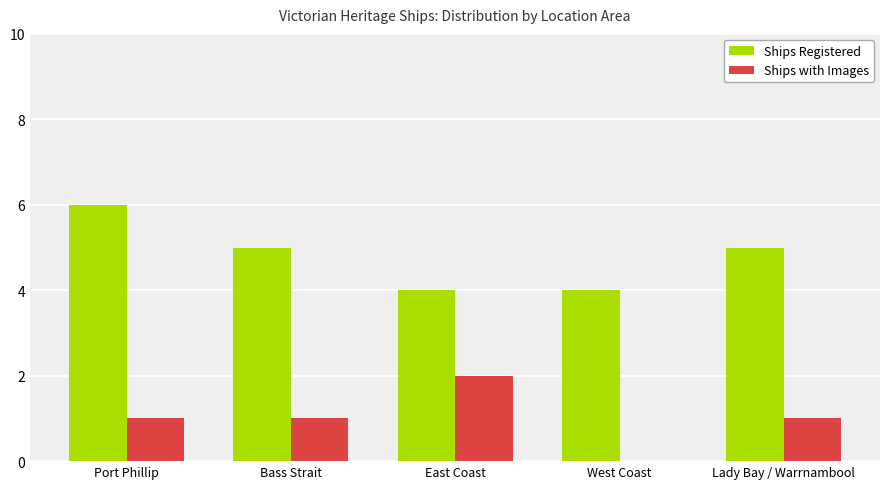

What is the sum of the Ships Registered values at Port Phillip and Lady Bay / Warrnambool?

11